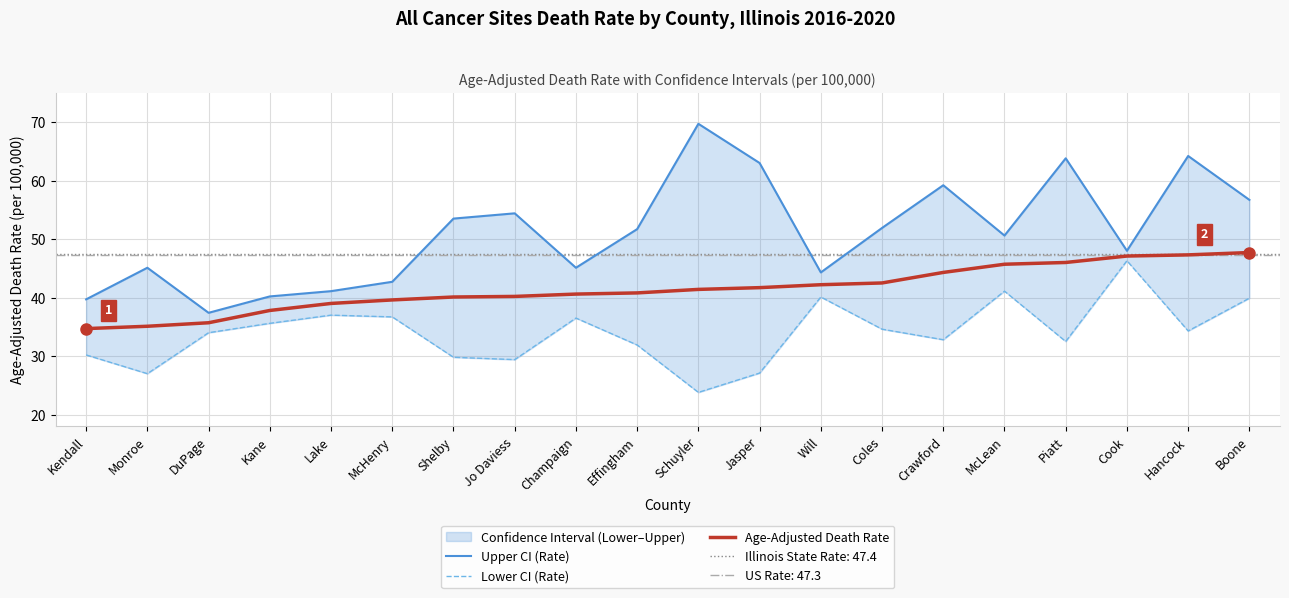

Which series has the largest range (max minus min)?

Upper CI (Rate)